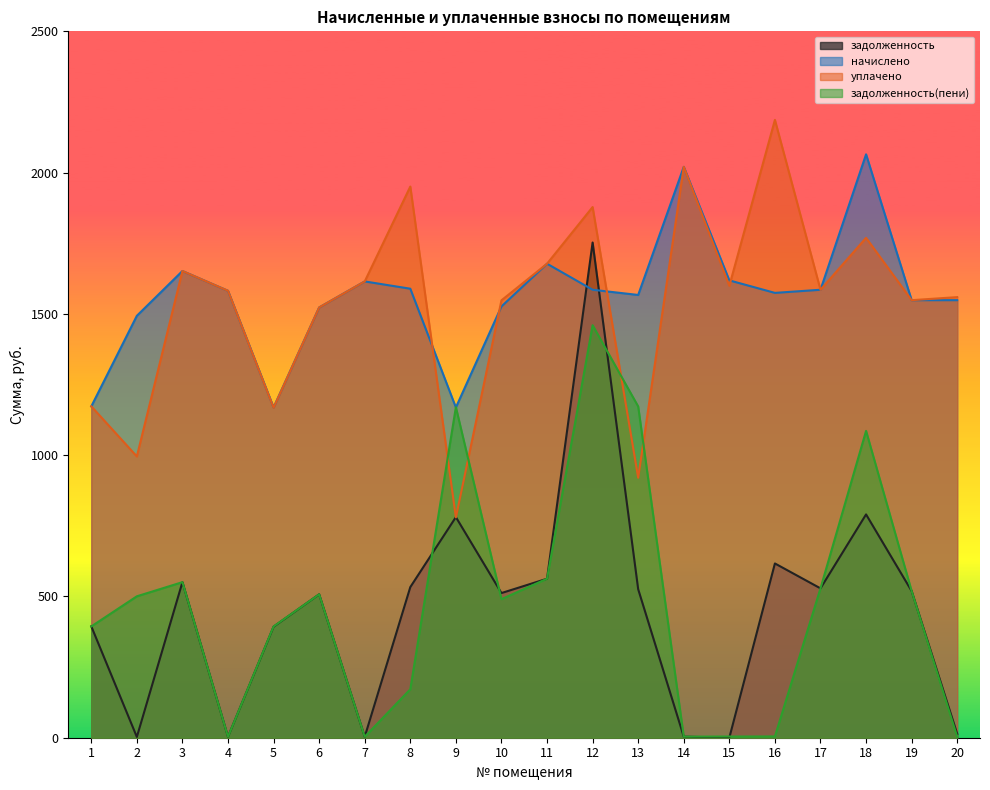

What is the value of the начислено point at the 18th from the left?

2064.7